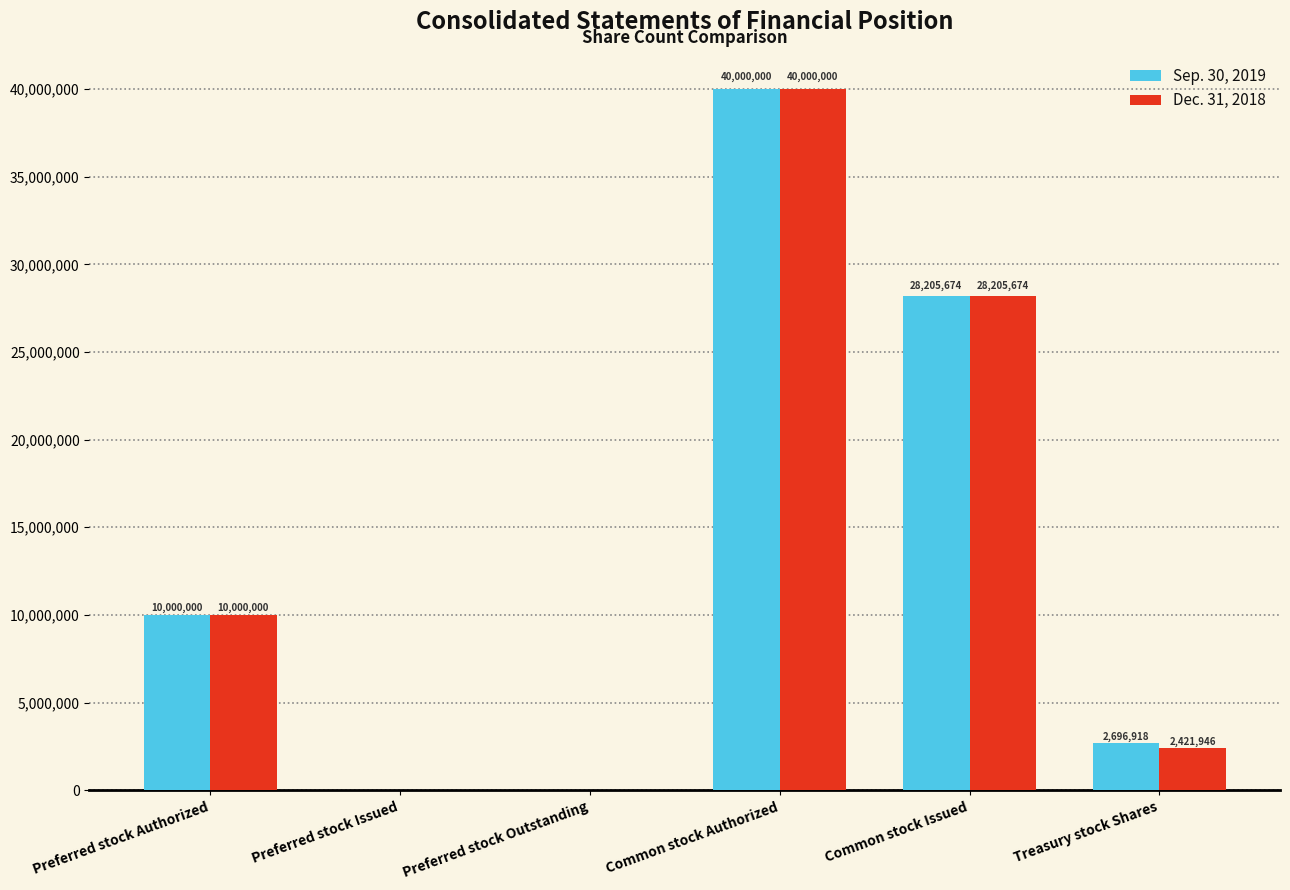

What is the maximum value for Dec. 31, 2018?

40000000